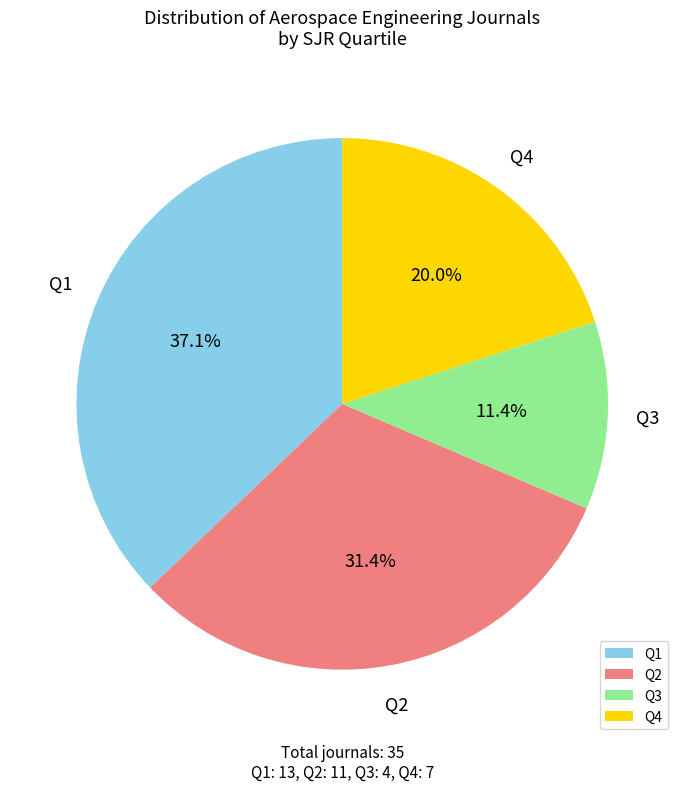

Count the number of slices in the pie.

4